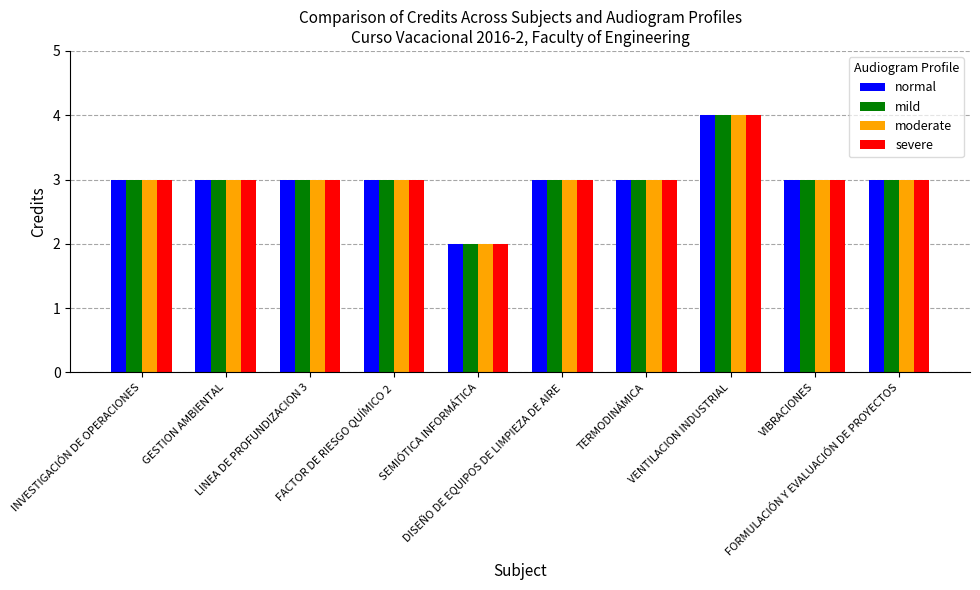

Reading left to right, what are all the values shown in this chart?

normal: INVESTIGACIÓN DE OPERACIONES=3	GESTION AMBIENTAL=3	LINEA DE PROFUNDIZACION 3=3	FACTOR DE RIESGO QUÍMICO 2=3	SEMIÓTICA INFORMÁTICA=2	DISEÑO DE EQUIPOS DE LIMPIEZA DE AIRE=3	TERMODINÁMICA=3	VENTILACION INDUSTRIAL=4	VIBRACIONES=3	FORMULACIÓN Y EVALUACIÓN DE PROYECTOS=3
mild: INVESTIGACIÓN DE OPERACIONES=3	GESTION AMBIENTAL=3	LINEA DE PROFUNDIZACION 3=3	FACTOR DE RIESGO QUÍMICO 2=3	SEMIÓTICA INFORMÁTICA=2	DISEÑO DE EQUIPOS DE LIMPIEZA DE AIRE=3	TERMODINÁMICA=3	VENTILACION INDUSTRIAL=4	VIBRACIONES=3	FORMULACIÓN Y EVALUACIÓN DE PROYECTOS=3
moderate: INVESTIGACIÓN DE OPERACIONES=3	GESTION AMBIENTAL=3	LINEA DE PROFUNDIZACION 3=3	FACTOR DE RIESGO QUÍMICO 2=3	SEMIÓTICA INFORMÁTICA=2	DISEÑO DE EQUIPOS DE LIMPIEZA DE AIRE=3	TERMODINÁMICA=3	VENTILACION INDUSTRIAL=4	VIBRACIONES=3	FORMULACIÓN Y EVALUACIÓN DE PROYECTOS=3
severe: INVESTIGACIÓN DE OPERACIONES=3	GESTION AMBIENTAL=3	LINEA DE PROFUNDIZACION 3=3	FACTOR DE RIESGO QUÍMICO 2=3	SEMIÓTICA INFORMÁTICA=2	DISEÑO DE EQUIPOS DE LIMPIEZA DE AIRE=3	TERMODINÁMICA=3	VENTILACION INDUSTRIAL=4	VIBRACIONES=3	FORMULACIÓN Y EVALUACIÓN DE PROYECTOS=3